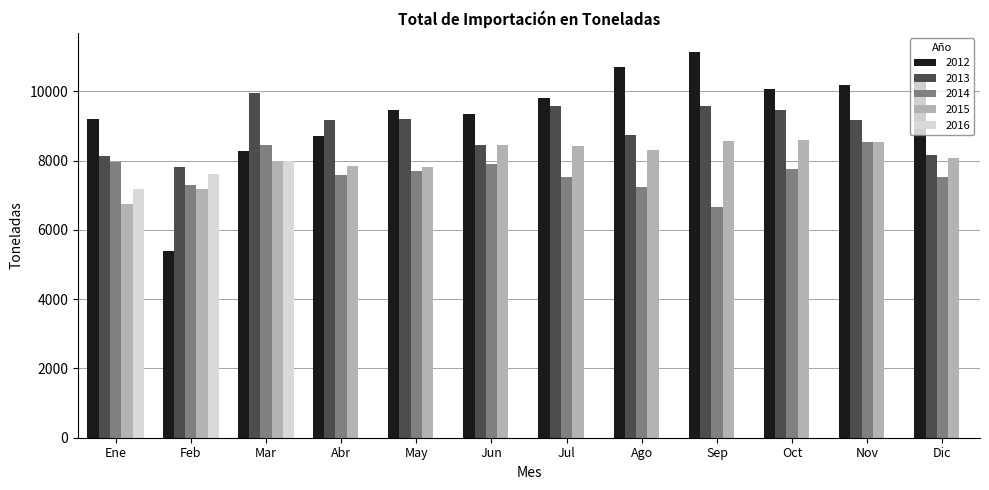

Is it true that 2012 equals 10062.2 at Oct?

True